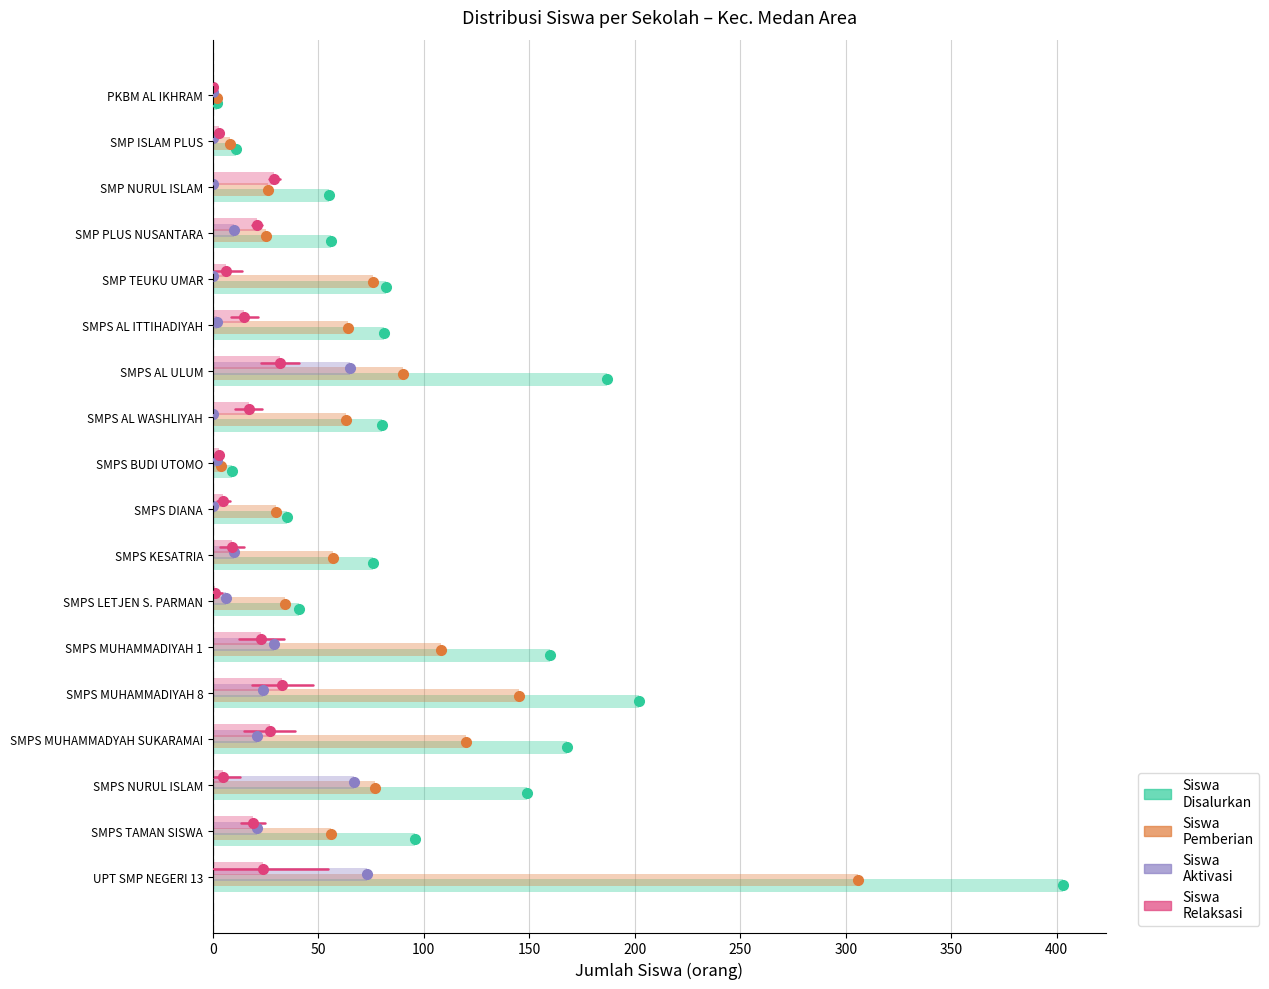

How many bars are there in each group?

4